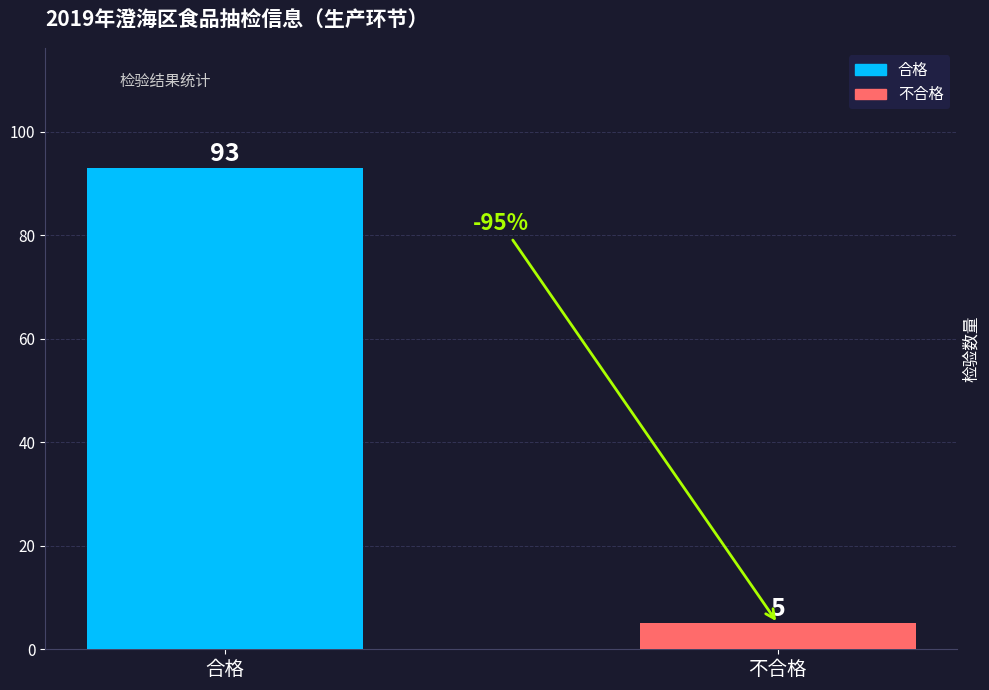

The value at 合格 is 159. True or false?

False